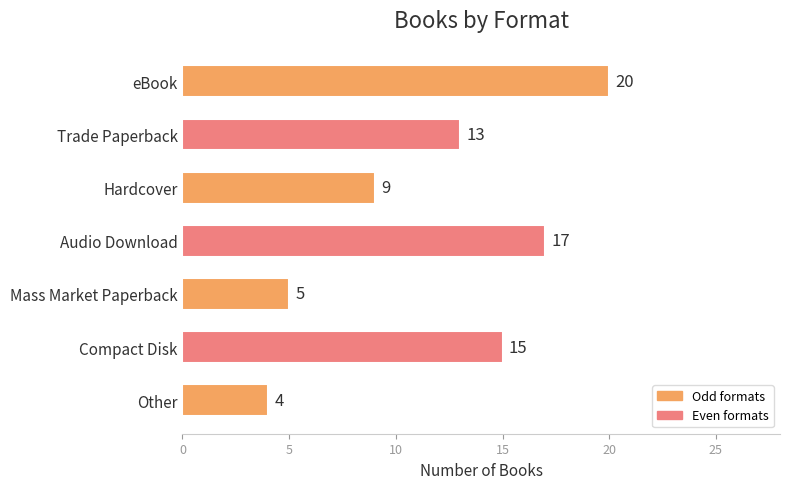

The value at Audio Download is 17. True or false?

True